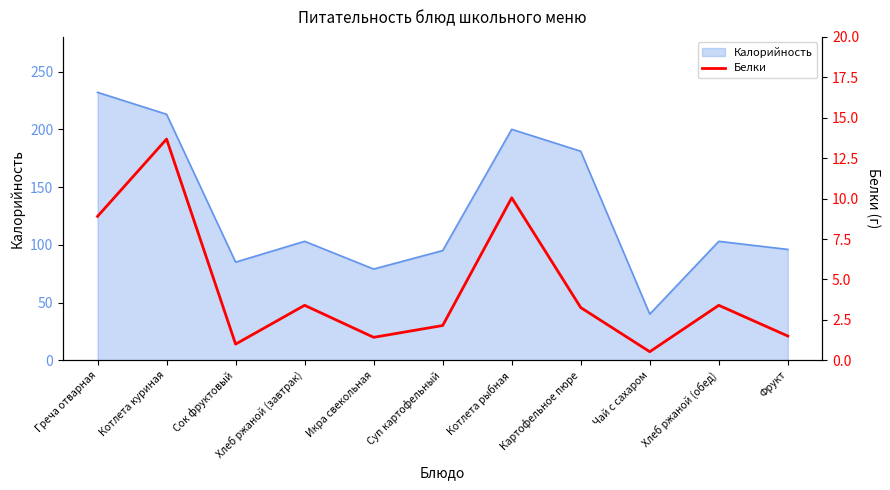

True or false: the data shows 0.2 at Чай с сахаром.

False